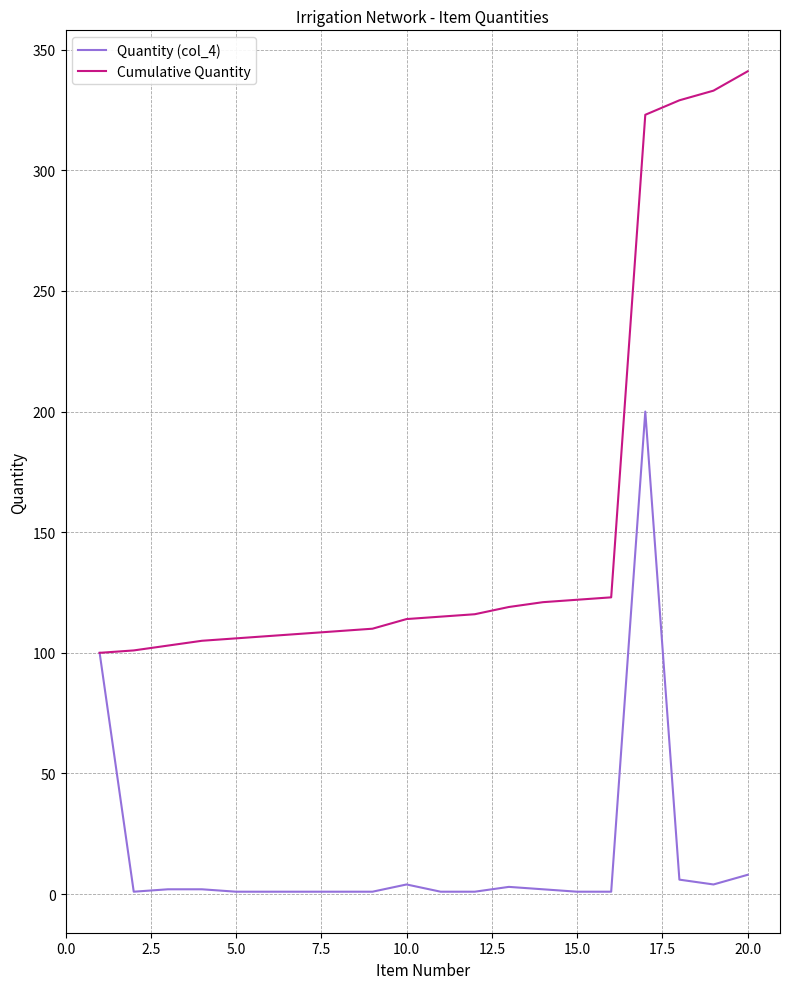

List the series in order of their peak value, lowest first.

Quantity (col_4), Cumulative Quantity